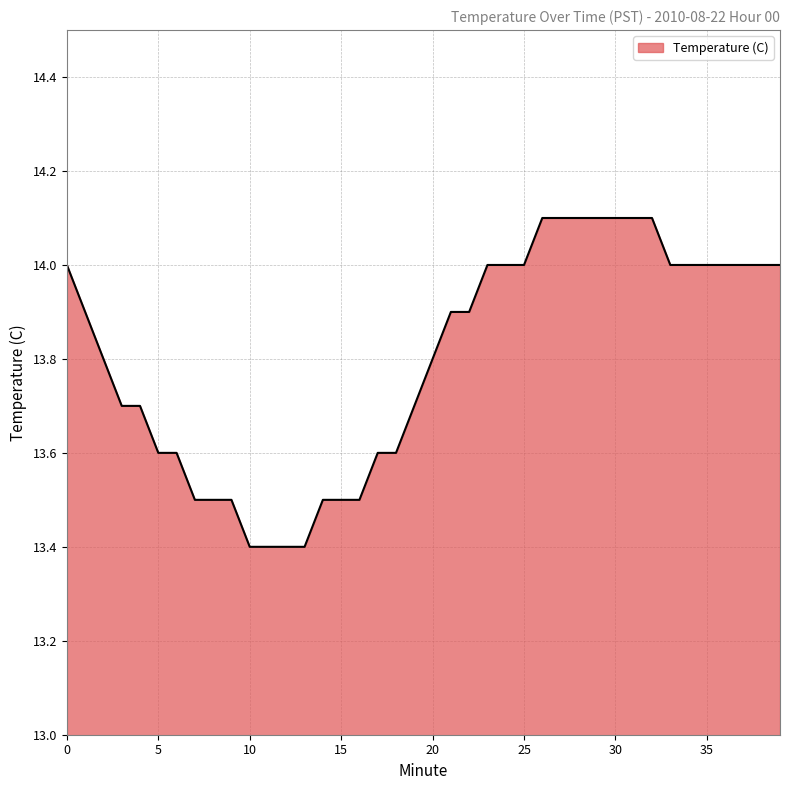

Does the chart have visible grid lines?

Yes